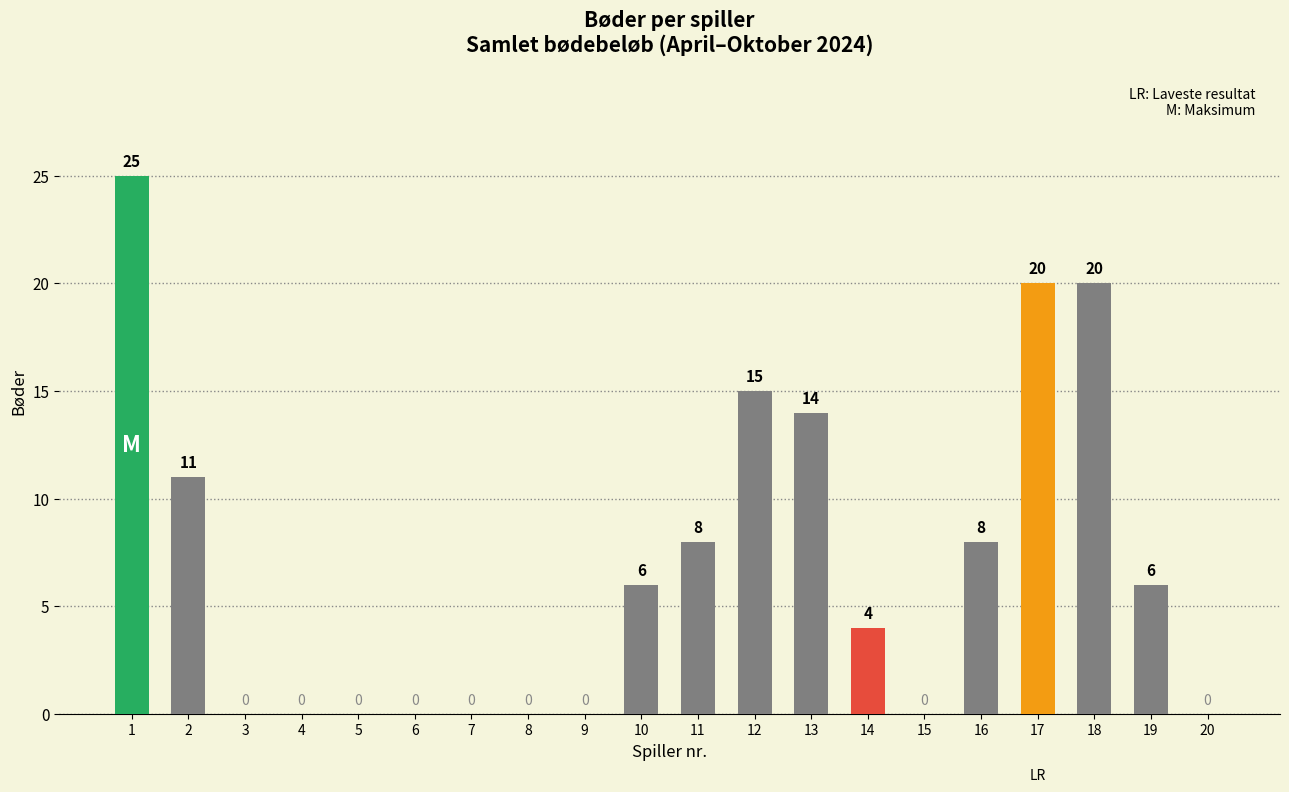

True or false: the data shows 16 at 2.

False